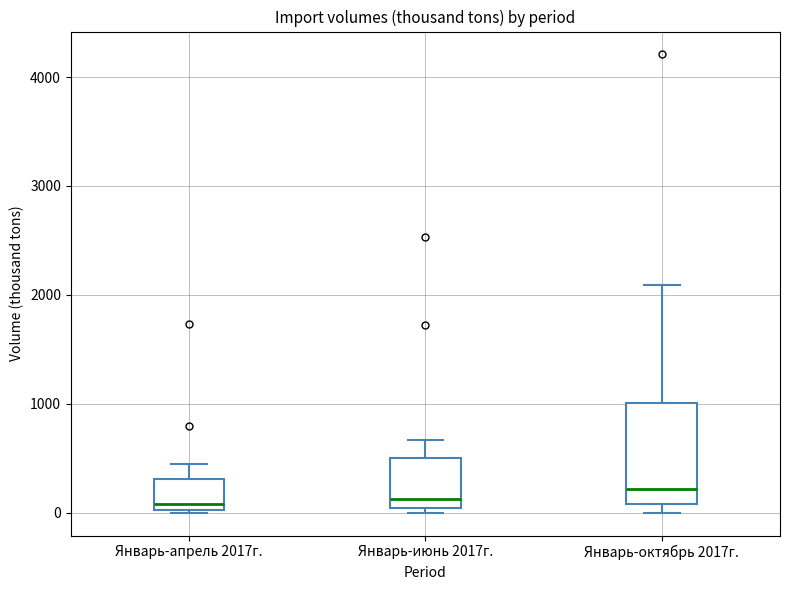

Reading left to right, read every box against the y-axis: the position of its median line, the range the box covers, and the ends of its whiskers. The values are not printed on the chart, so give them approximately, as read against the axis.

Январь-апрель 2017г.: median 100, box 0 to 300, whiskers 0 to 400
Январь-июнь 2017г.: median 100, box 0 to 500, whiskers 0 (just below the box's lower edge) to 700
Январь-октябрь 2017г.: median 200, box 100 to 1000, whiskers 0 to 2100